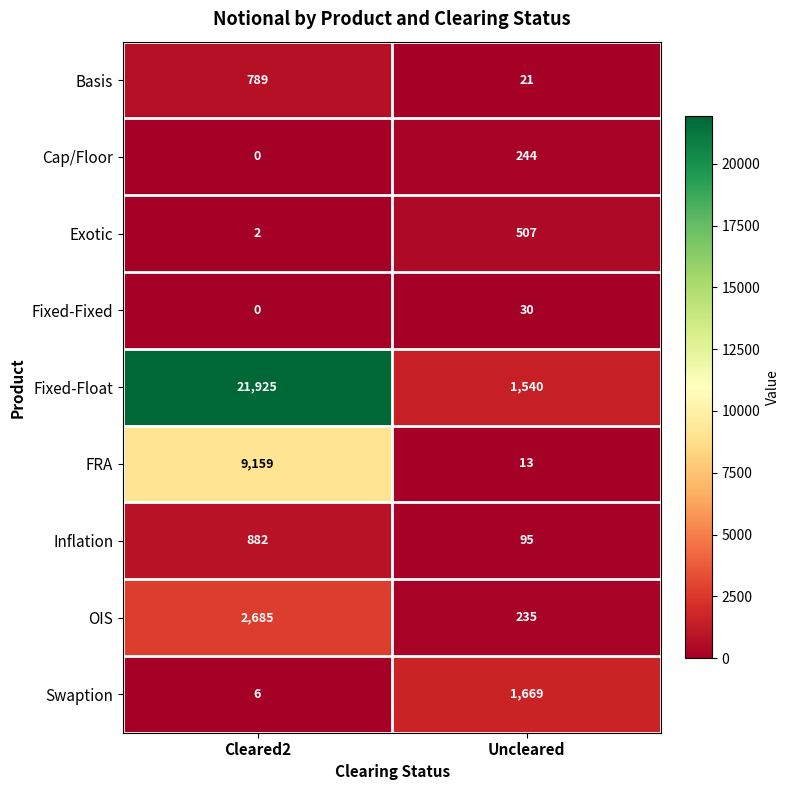

What is the lowest value of the FRA series?

13